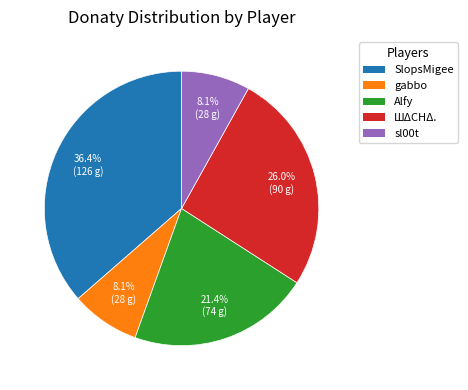

Count the number of slices in the pie.

5